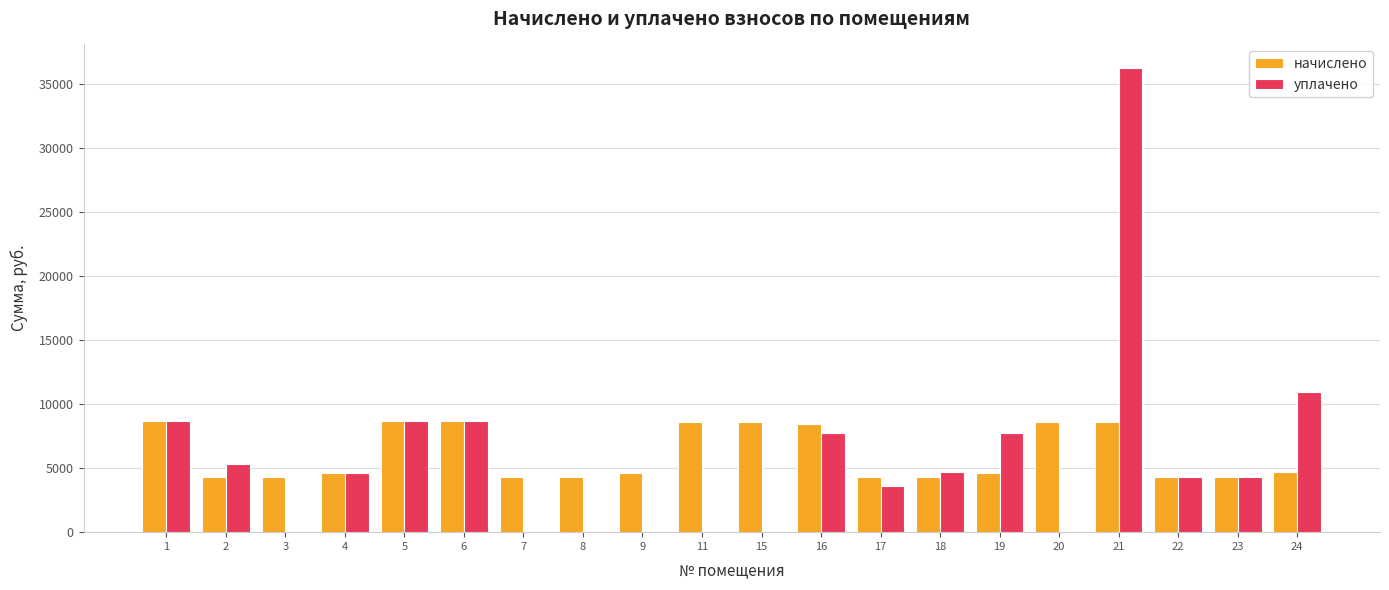

What is the greatest value displayed?

36291.6